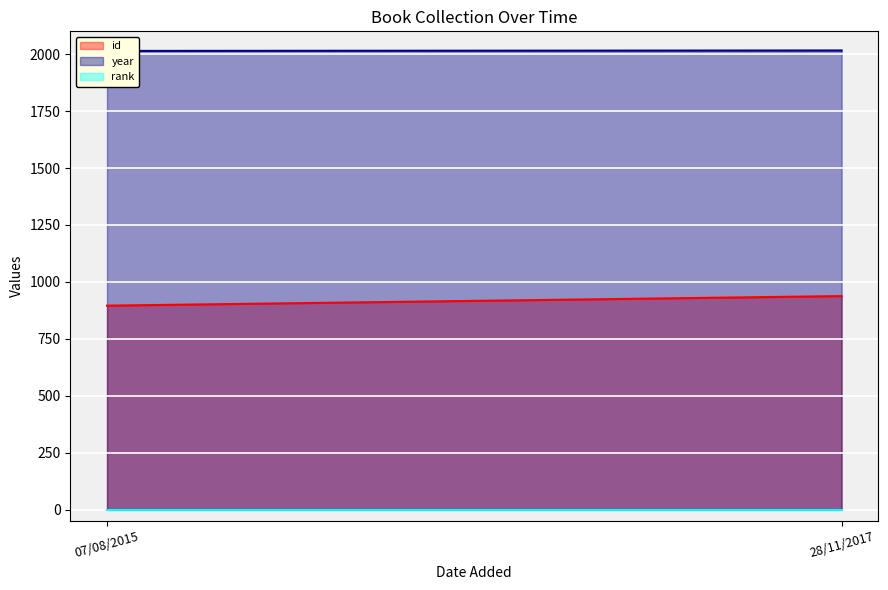

Which category has the lowest value in the id series?

07/08/2015